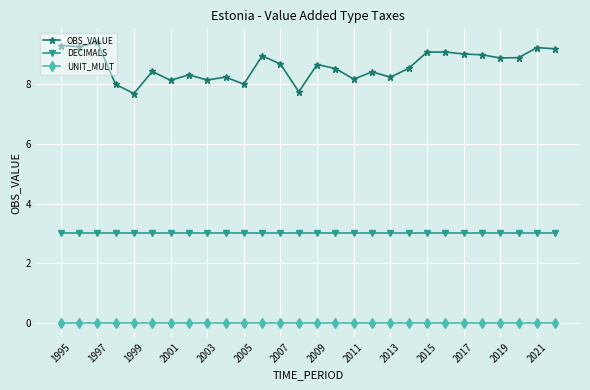

Which series has the largest total across all categories?

OBS_VALUE